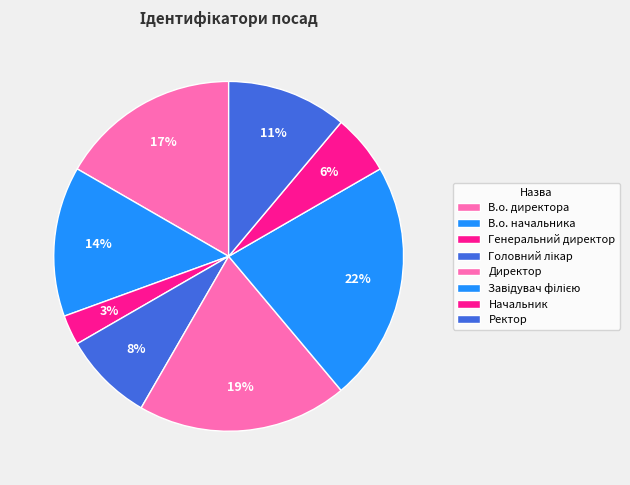

To the nearest percent, what is the difference between the В.о. директора and Начальник slice percentages?

11%